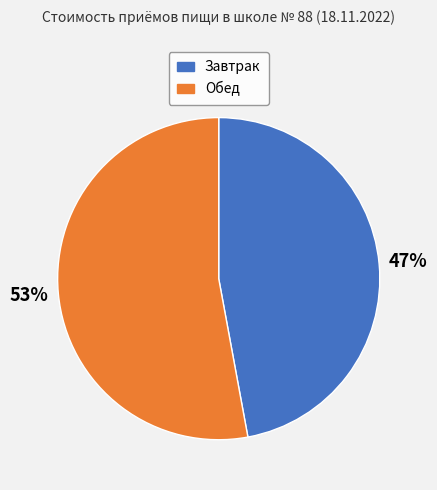

Which category accounts for the majority?

Обед